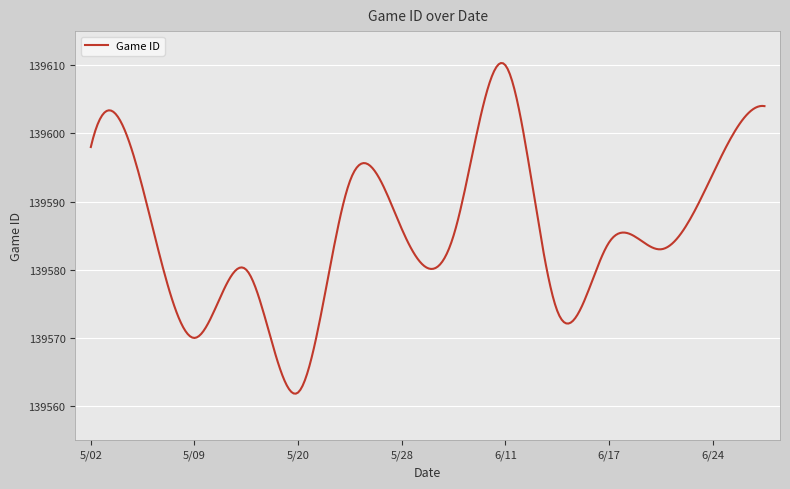

What is the smallest value displayed?

139561.8